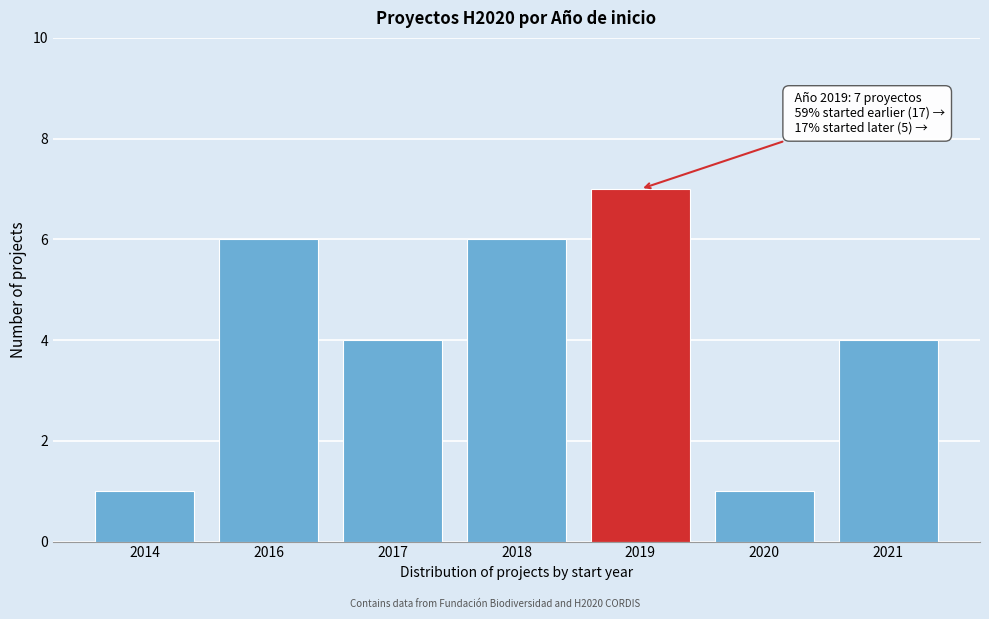

Reading left to right, extract all data points from this chart.

1	6	4	6	7	1	4